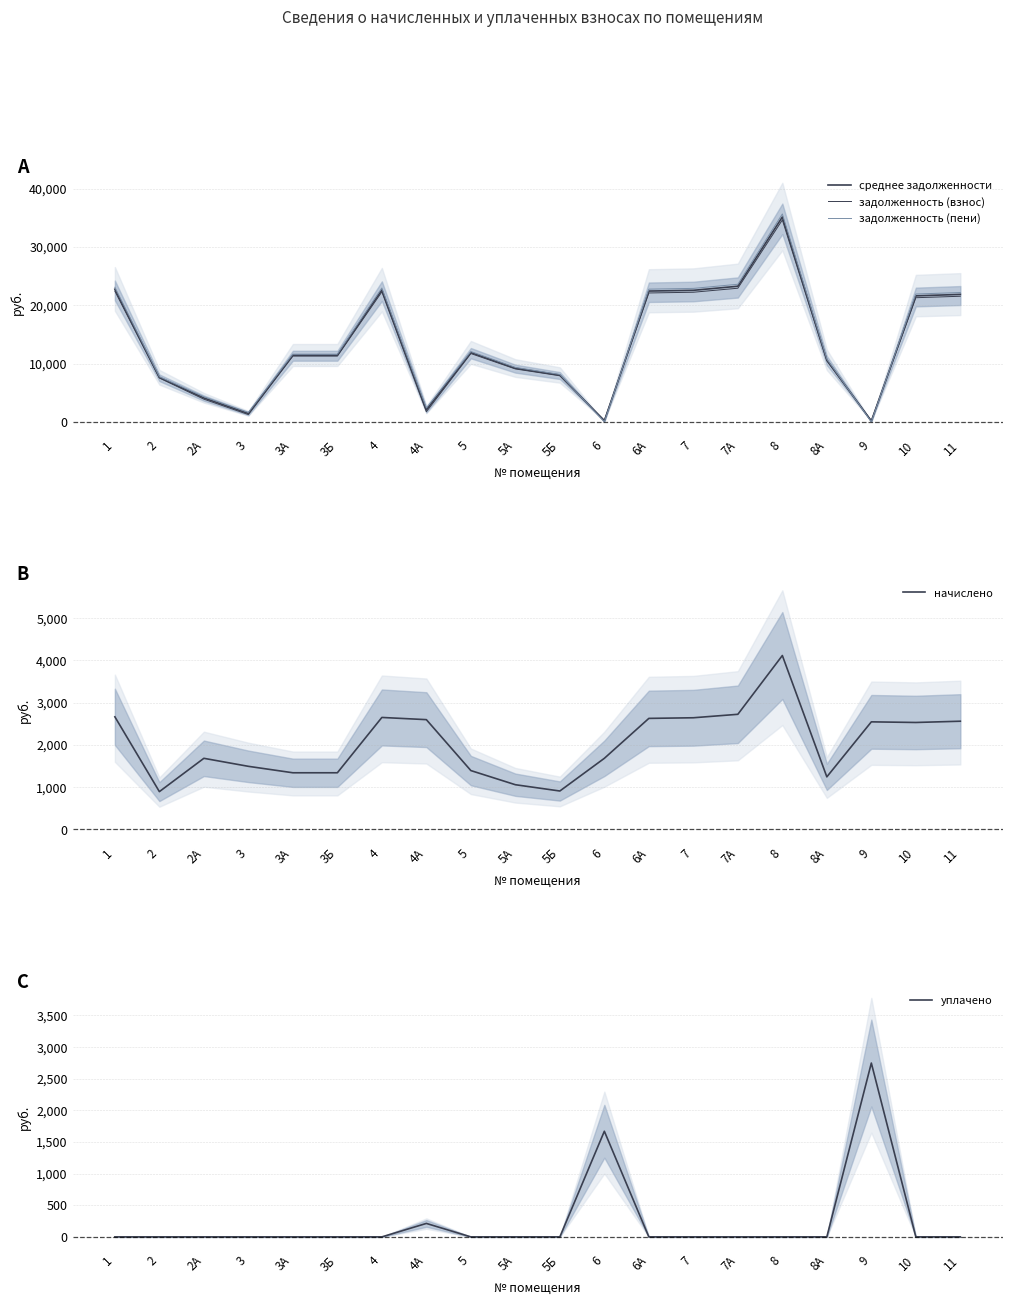

What is the average value of the задолженность (пени) series?

13729.3